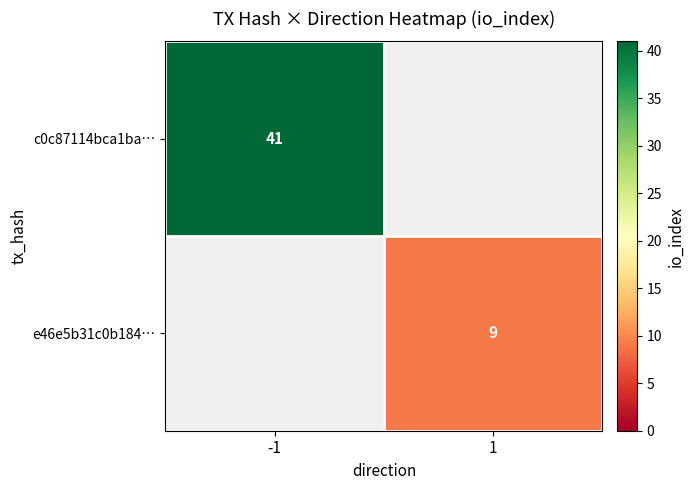

Is it true that c0c87114bca1ba… equals 41 at -1?

True